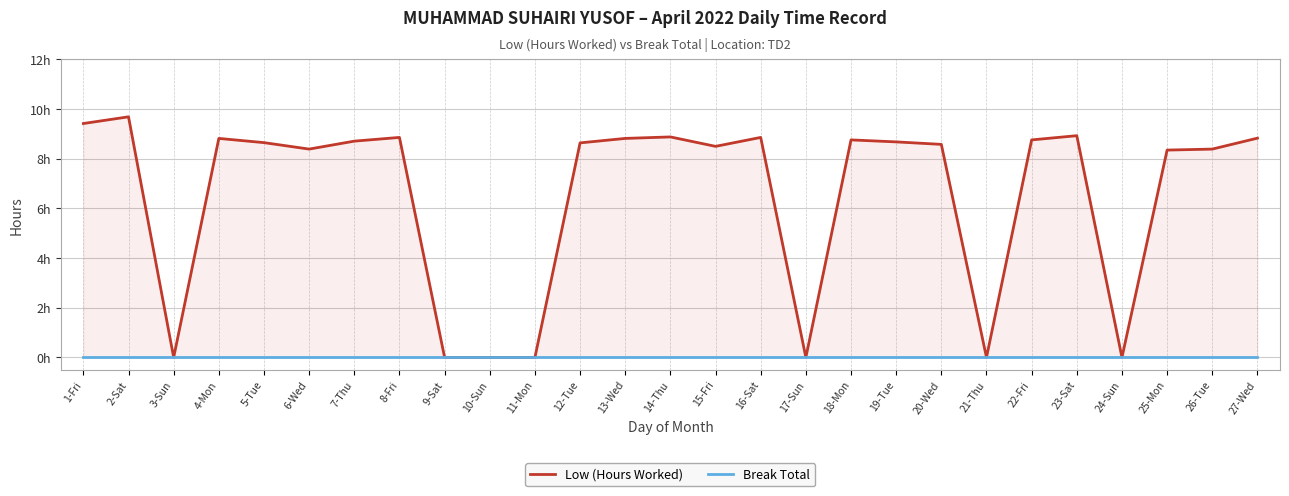

True or false: Break Total and Low (Hours Worked) cross at least once.

False